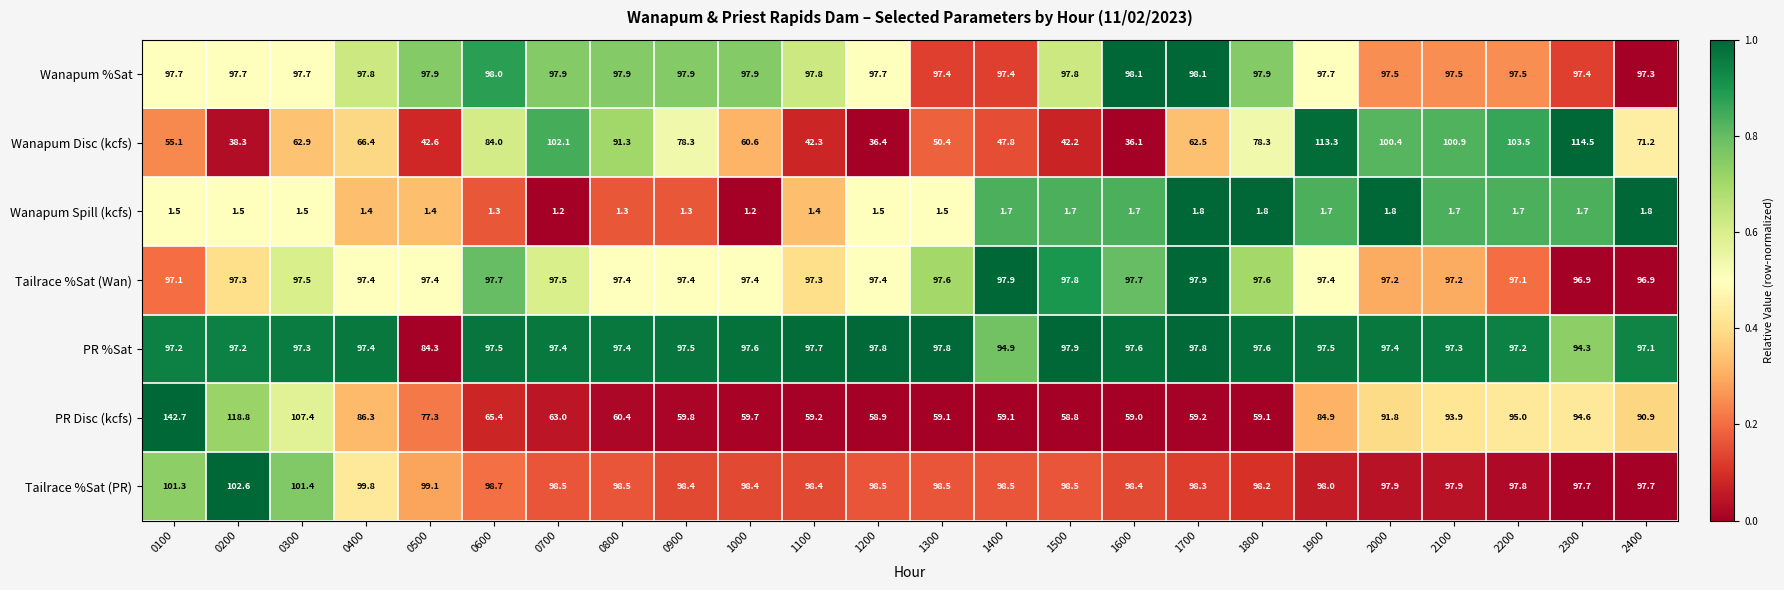

What is the smallest value displayed?

1.2